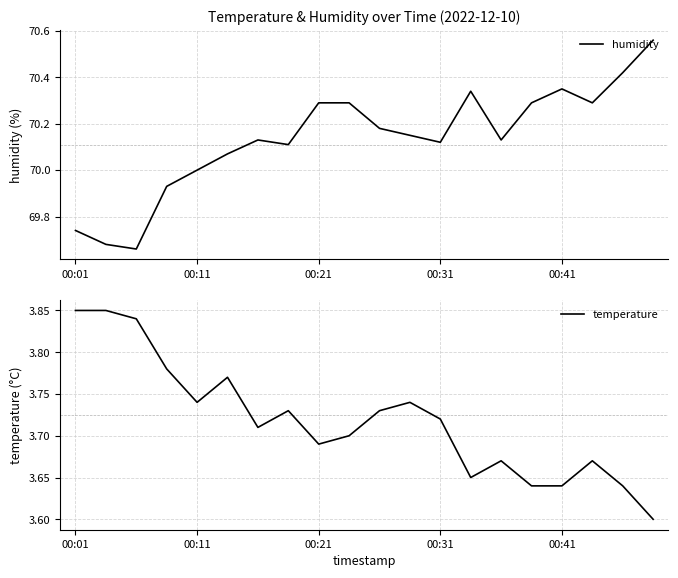

Does the chart display data point markers on the line(s)?

No